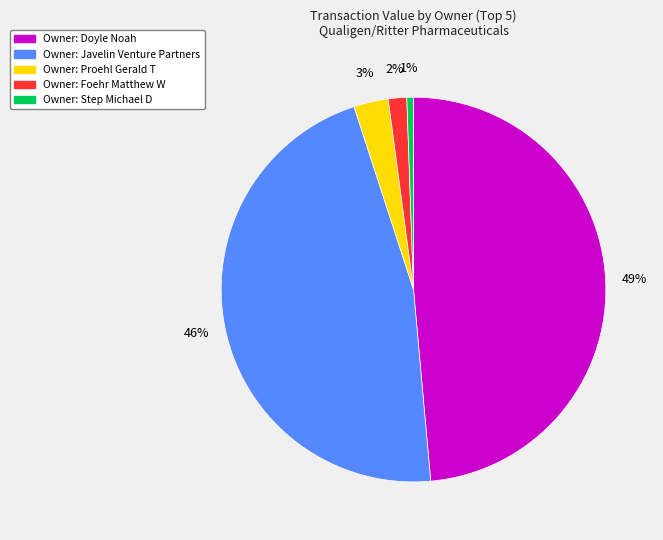

To the nearest percent, what is the average slice percentage?

20%